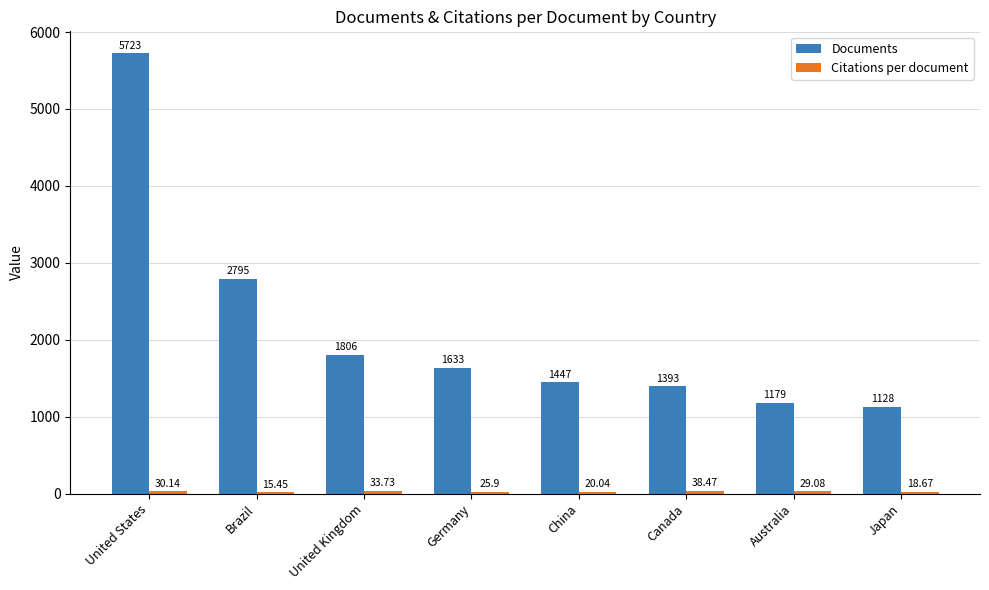

What is the sum of all Documents values?

17104.0